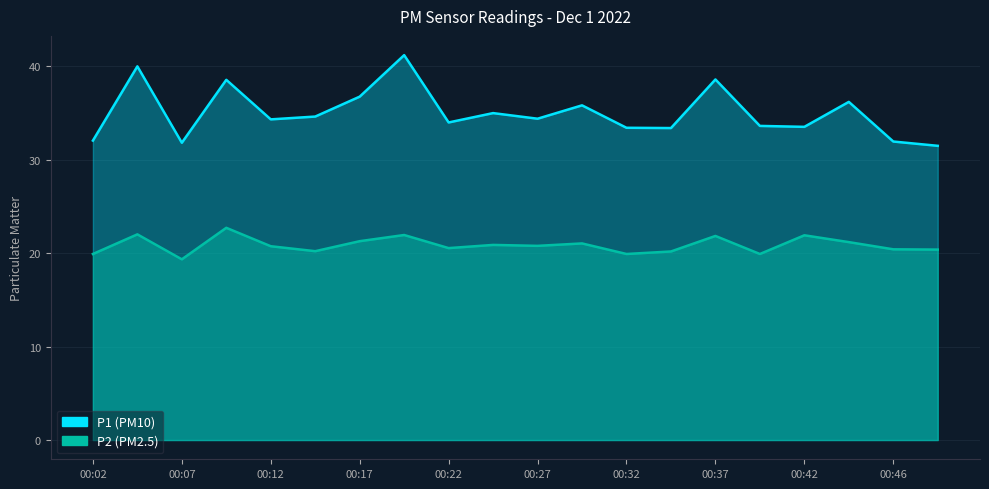

Rank the series by their average value, from lowest to highest.

P2, P1